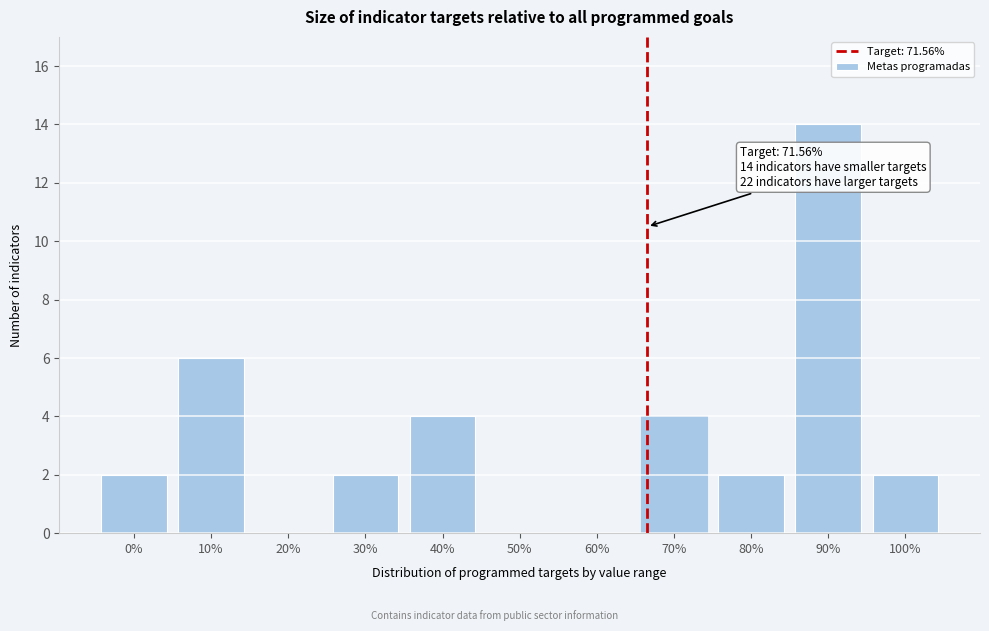

Reading right to left, what are all the values shown in this chart?

100%=2	90%=14	80%=2	70%=4	60%=0	50%=0	40%=4	30%=2	20%=0	10%=6	0%=2